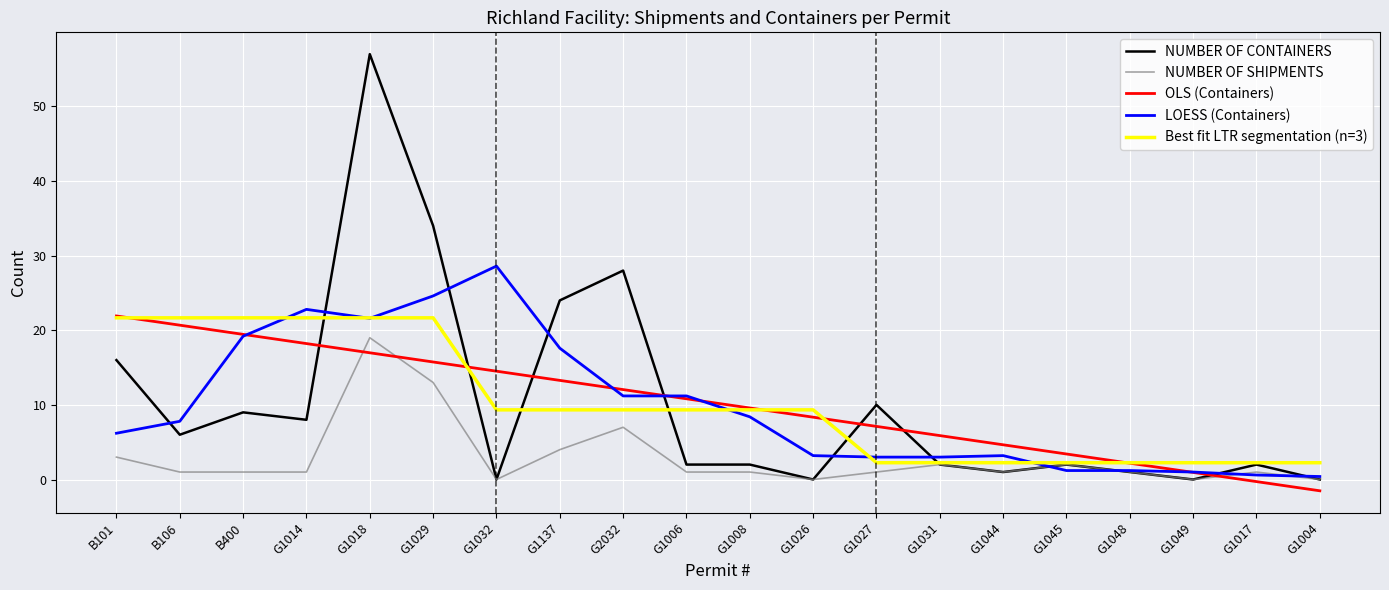

Which series has the widest spread of values?

NUMBER OF CONTAINERS